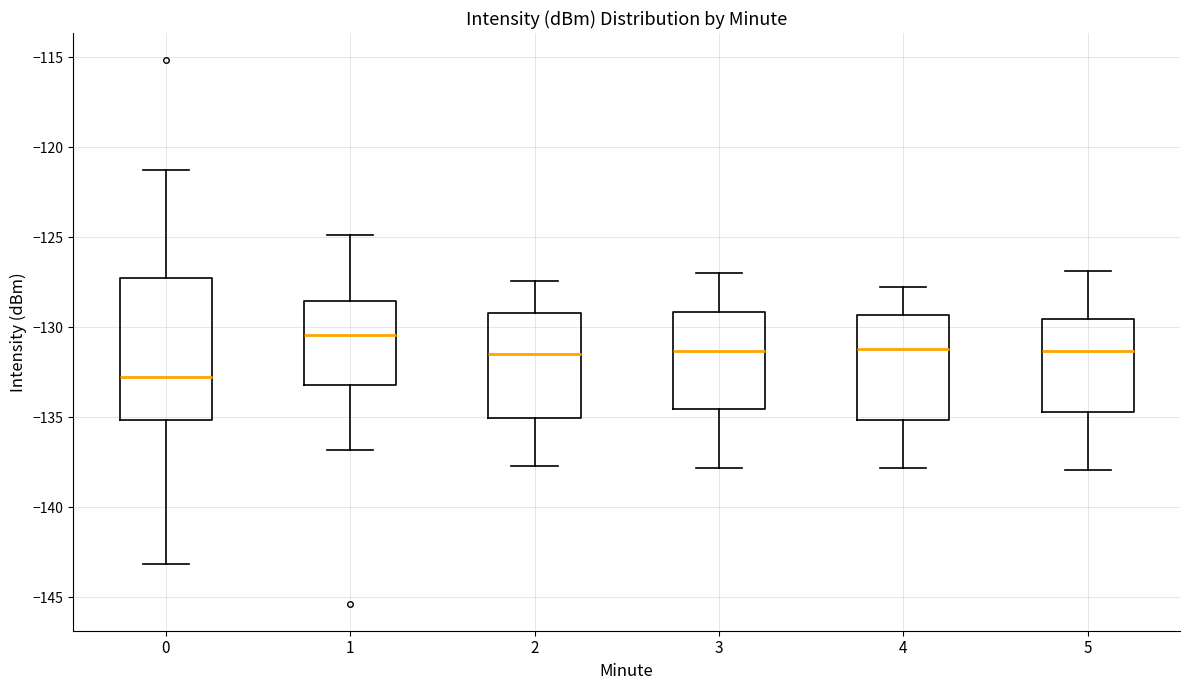

Which box's median line is the highest?

1